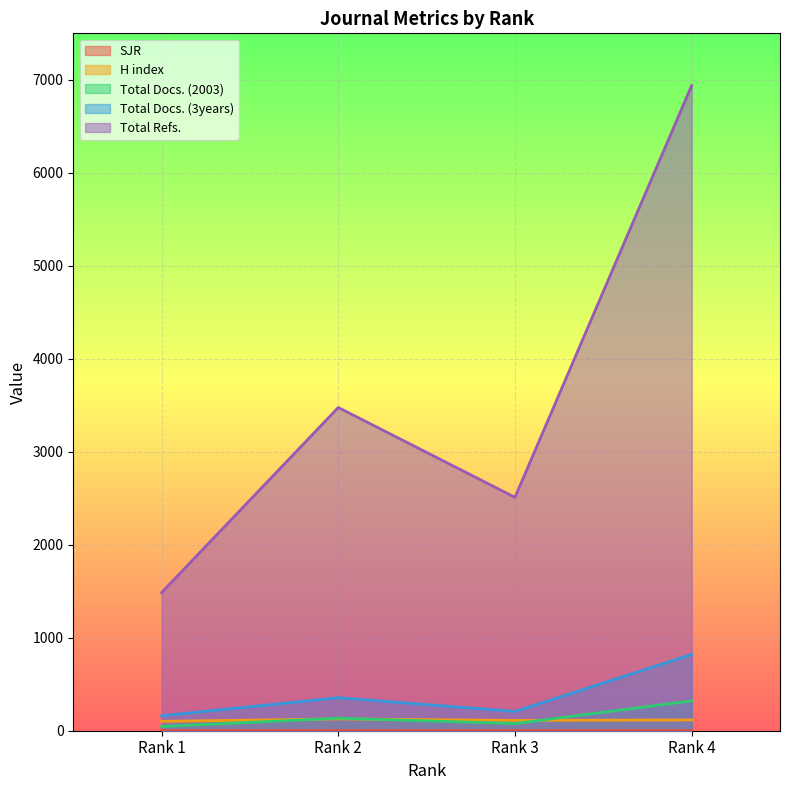

At which category is the sum across all series the highest?

Rank 4